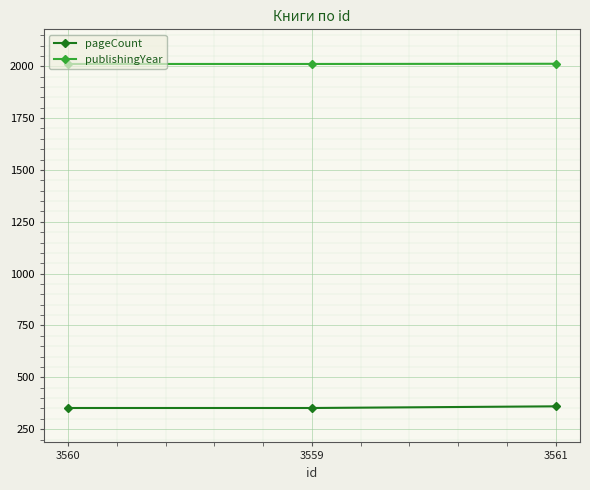

What is the lowest value of the publishingYear series?

2011